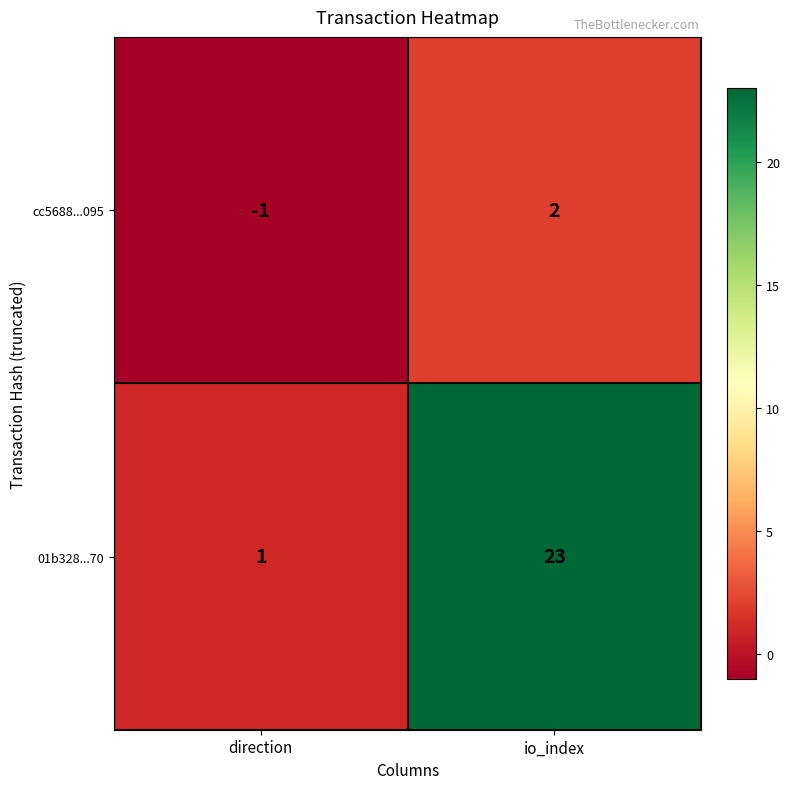

Rank the series by their maximum value, from highest to lowest.

01b328...70, cc5688...095